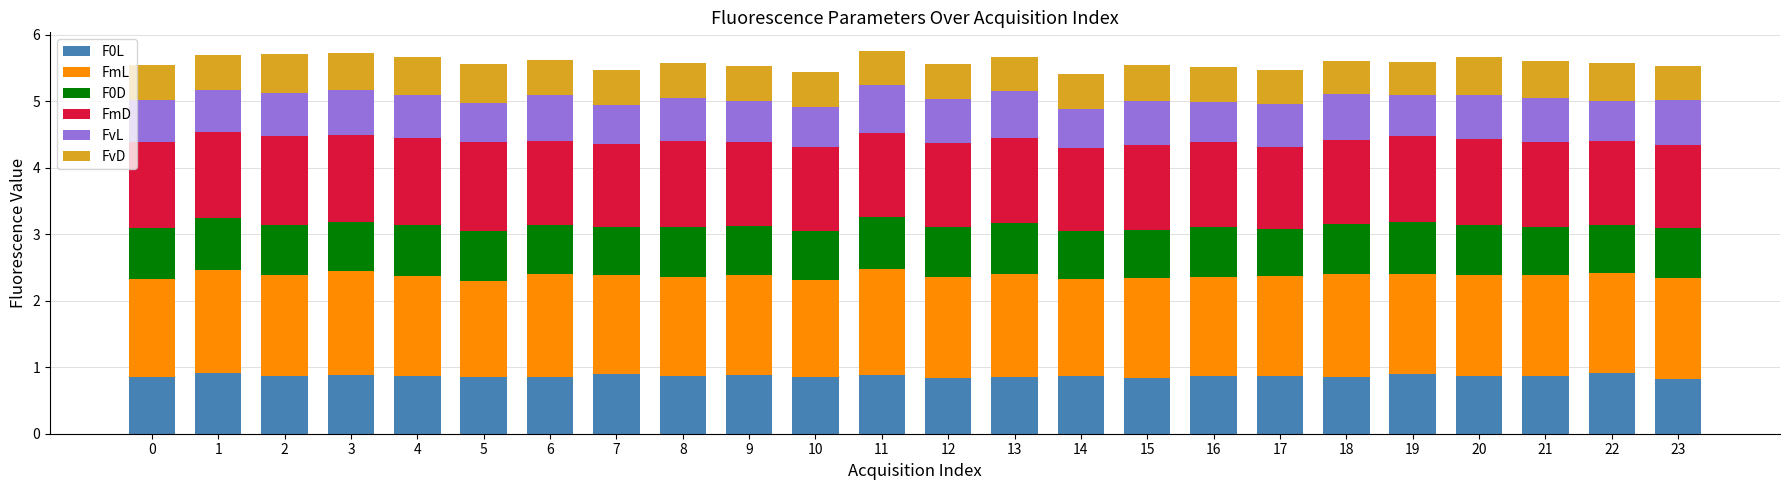

What is the total value across all series at 8?

5.6